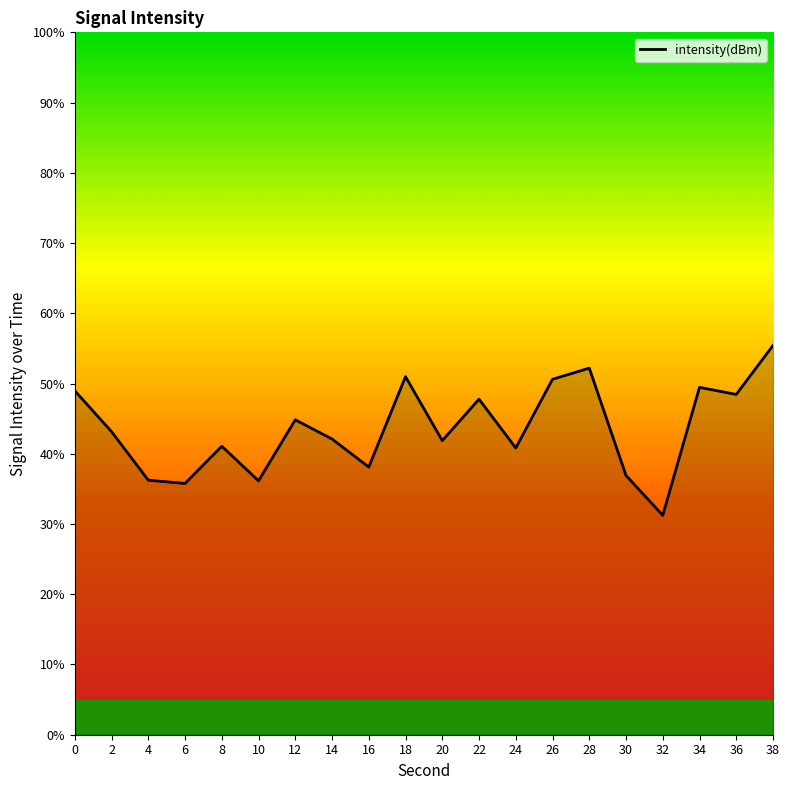

What is the ratio of the value at 6 to the value at 22?

0.7